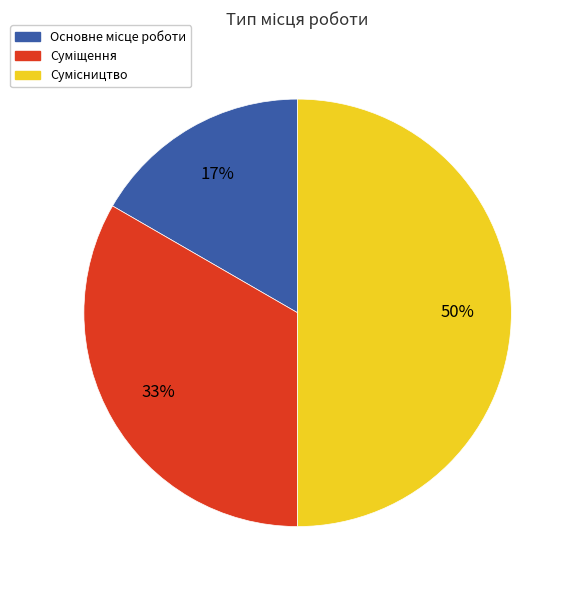

To the nearest percent, what is the average slice percentage?

33%